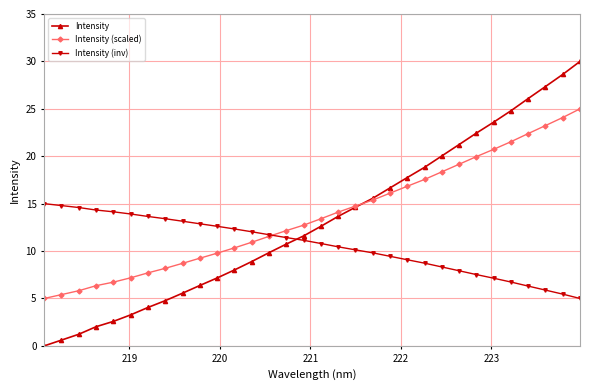

List the series in order of their overall mean, highest first.

Intensity (scaled), Intensity, Intensity (inv)